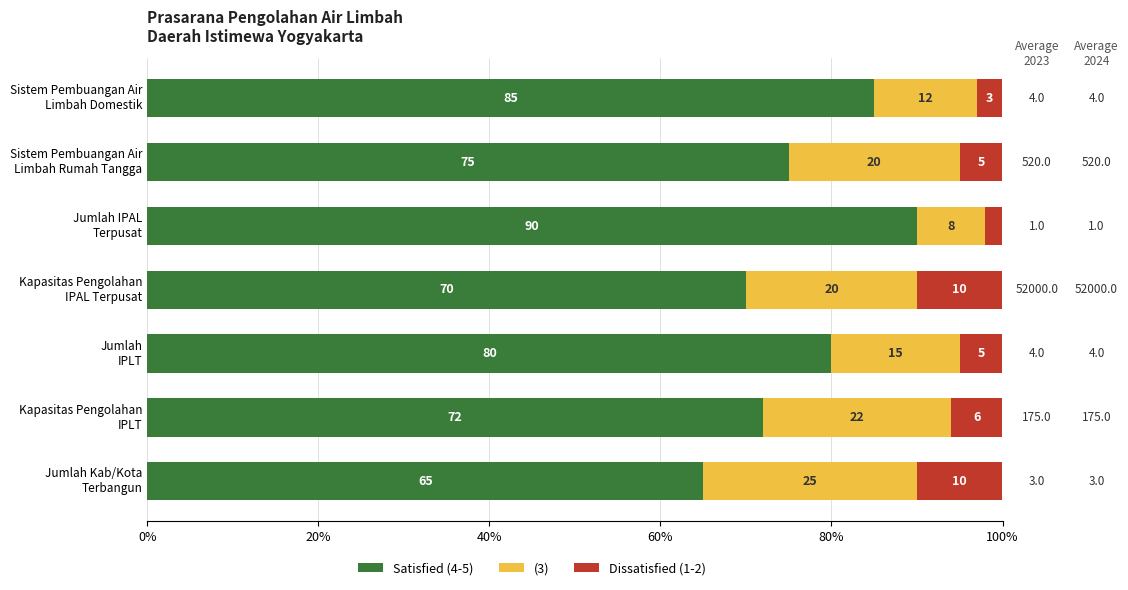

How many series are shown in this chart?

3